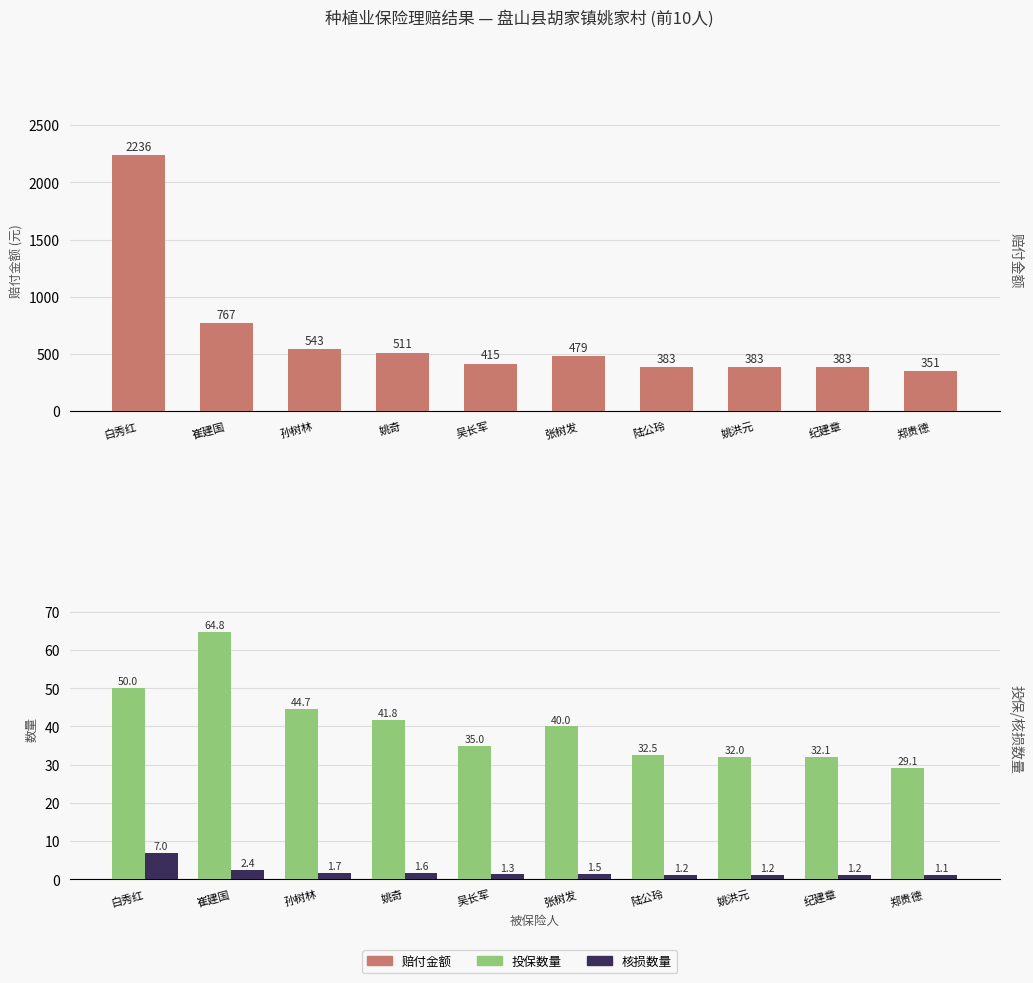

What is the difference between the highest and lowest values at 姚洪元?

382.2